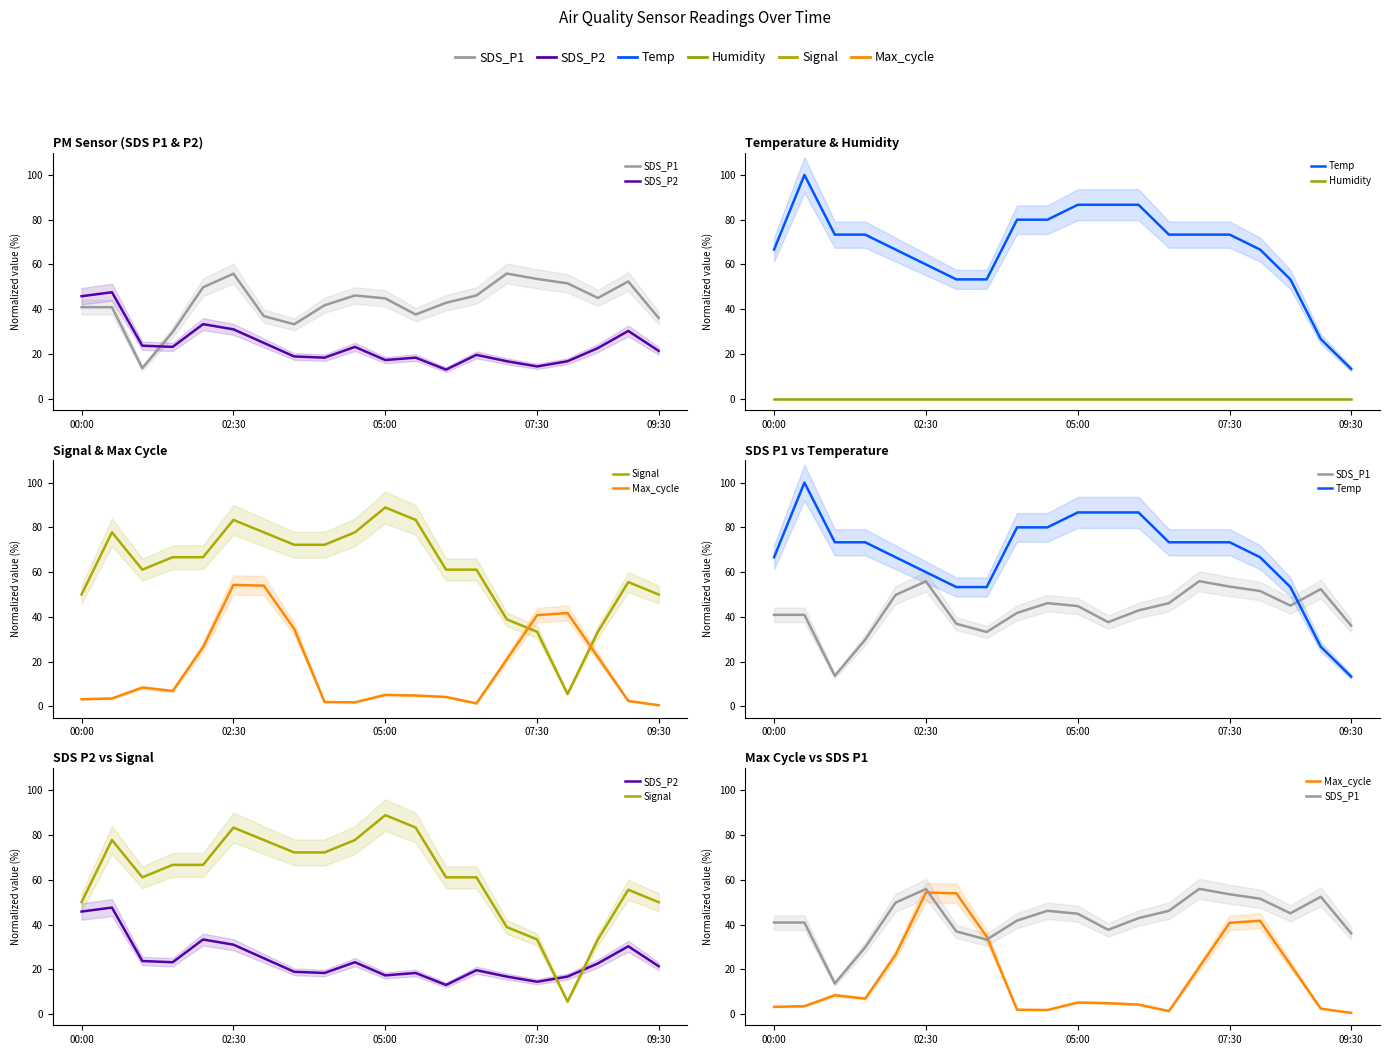

Which category has the lowest value across all series?

00:00